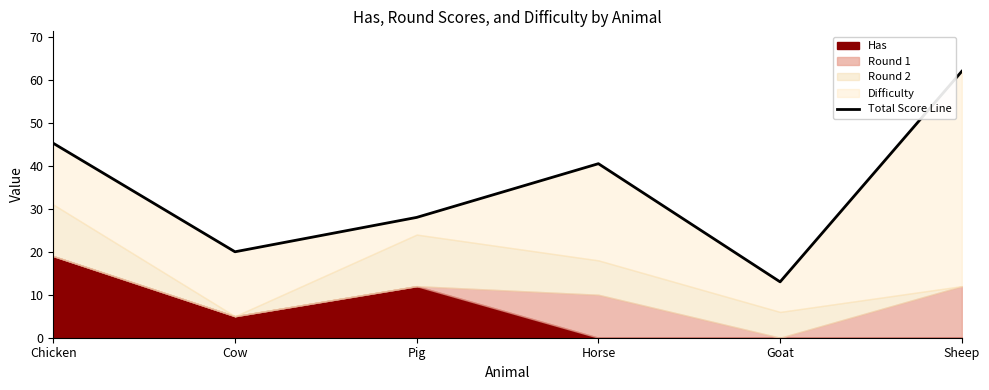

Between Cow and Goat, which is larger?

Cow